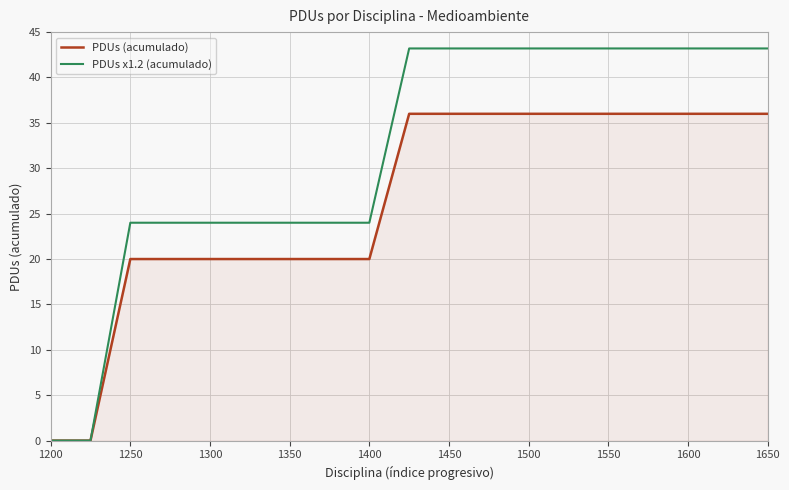

What is the sum of all PDUs x1.2 (acumulado) values?

600.0